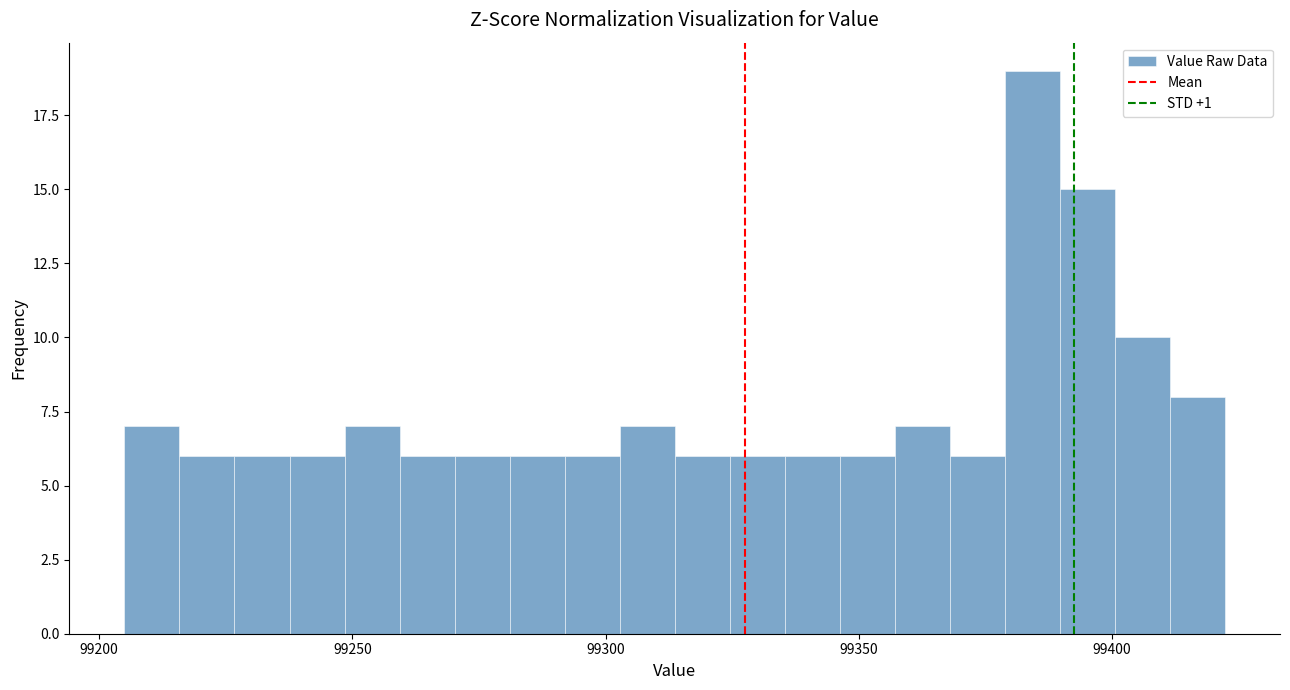

Read against the x-axis, roughly where is the centre of the tallest bar?

99385